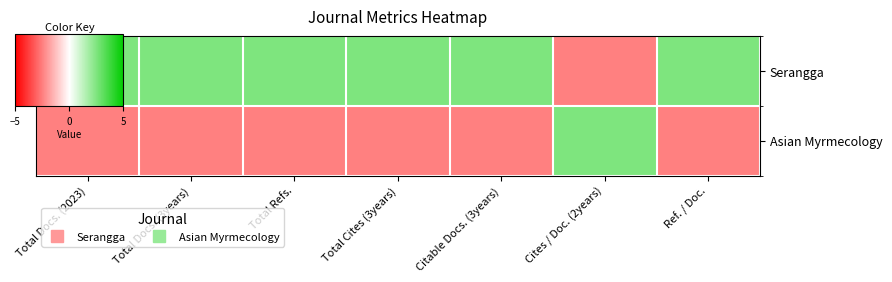

Which has a higher value, Ref. / Doc. or Cites / Doc. (2years)?

Ref. / Doc.